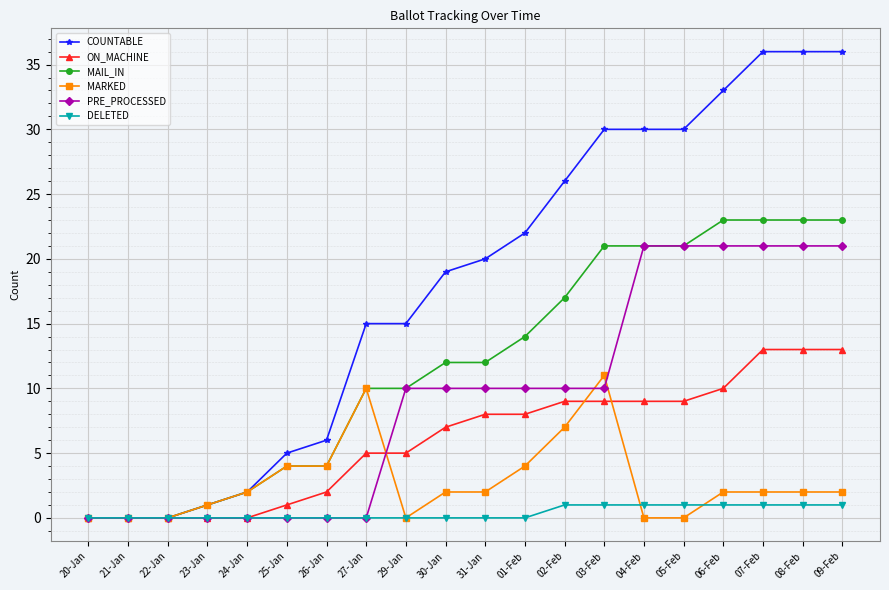

How many data points does each series have?

20